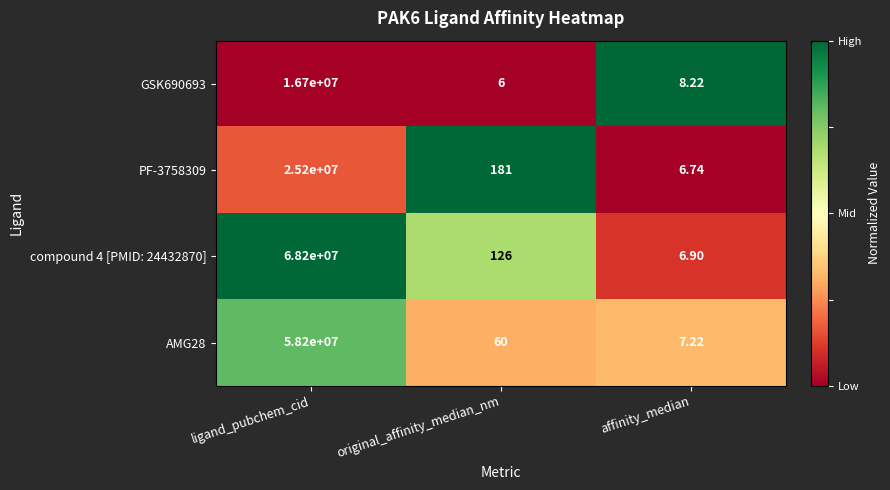

Which category has the highest value in the AMG28 series?

ligand_pubchem_cid